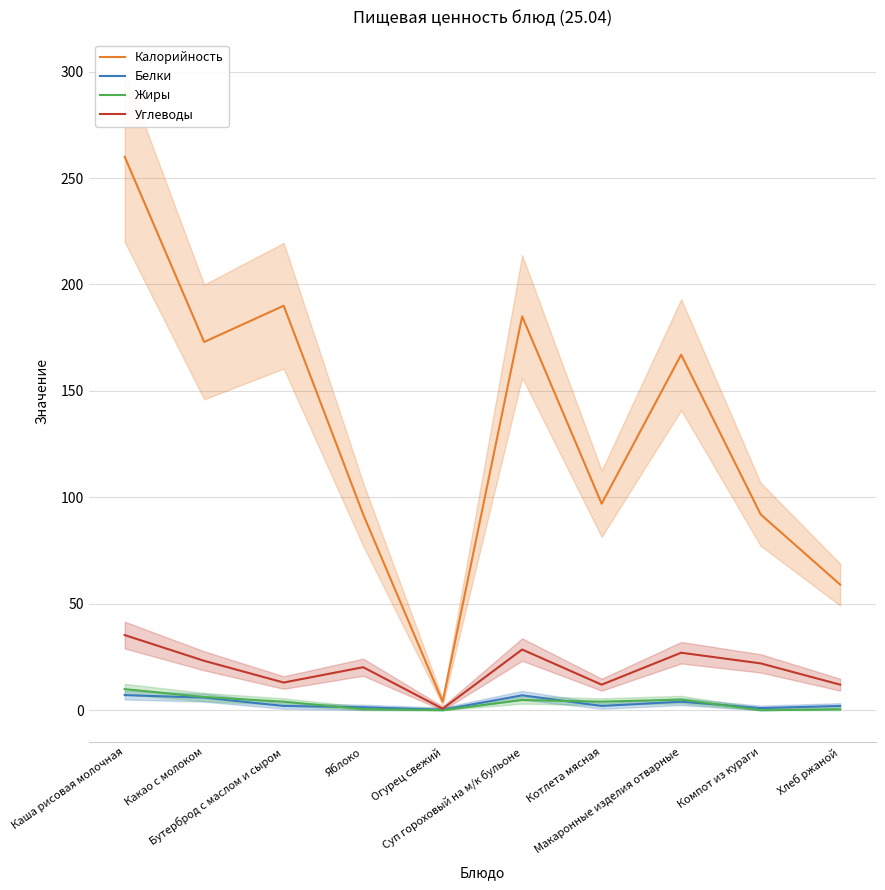

Reading left to right, extract all data points from this chart.

Калорийность: 260.0	173.0	190.0	92.0	4.0	185.0	97.0	167.0	92.0	59.0
Белки: 7.1	5.9	2.0	1.4	0.2	7.0	2.0	4.0	1.0	2.0
Жиры: 9.9	6.2	4.0	0.5	0.0	4.8	4.0	5.0	0.0	0.4
Углеводы: 35.3	23.2	13.0	20.2	0.7	28.5	12.0	27.0	22.0	12.0